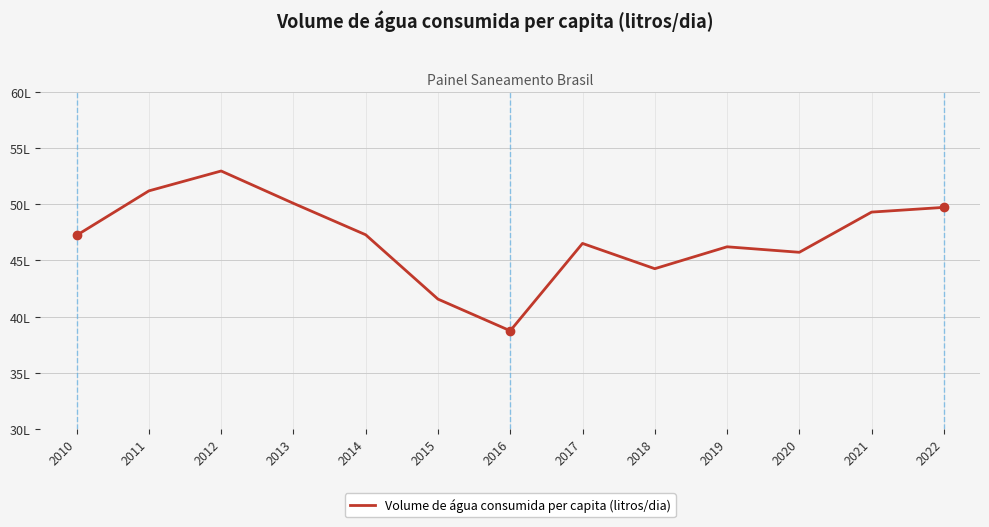

Where does the data first go above 47?

2010